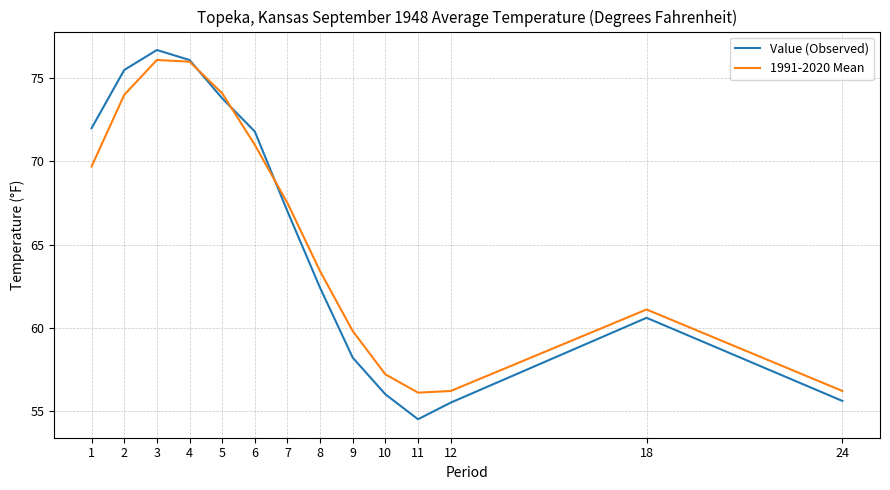

At 8, list the series in order from largest to smallest.

1991-2020 Mean, Value (Observed)